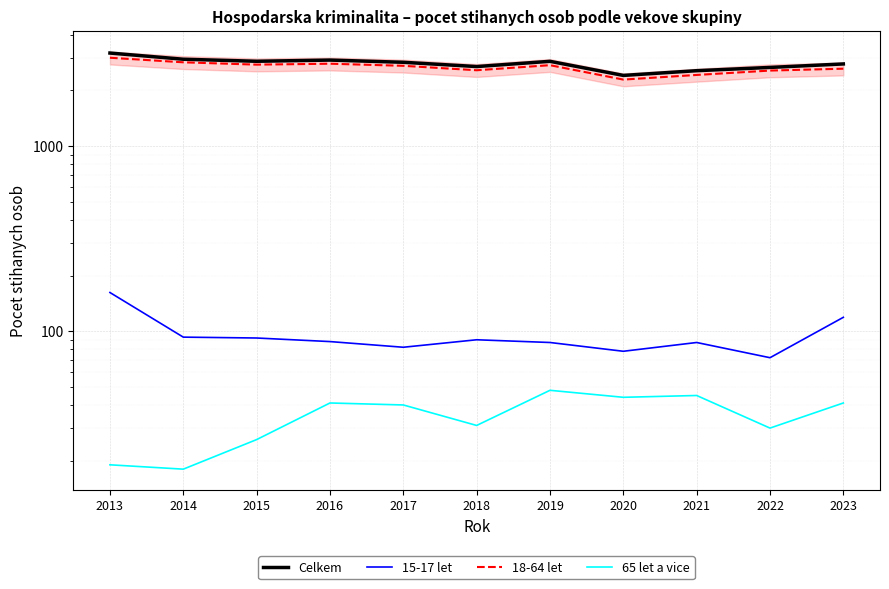

The value of 18-64 let at 2022 is 3953. True or false?

False